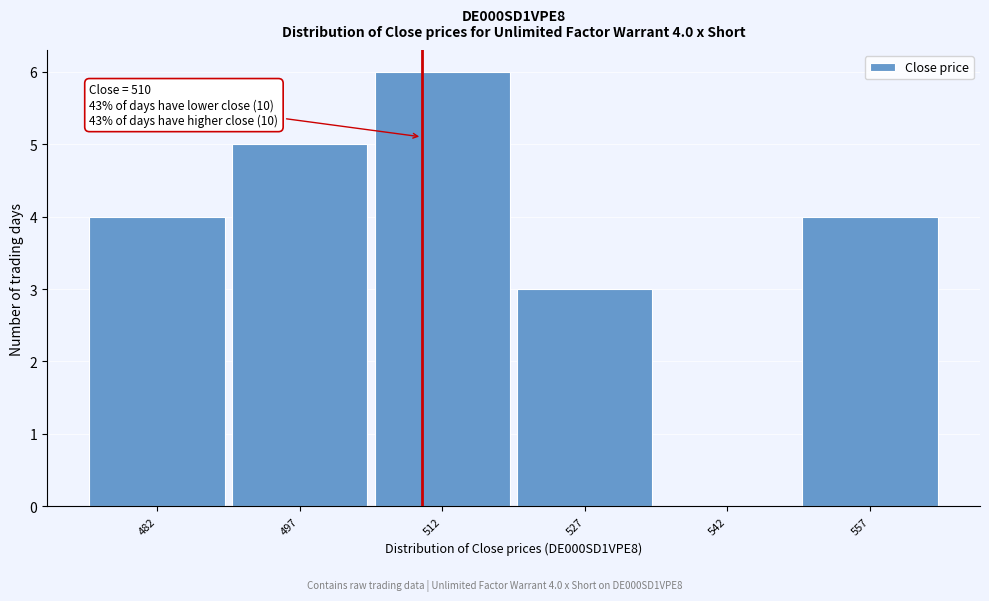

Over which range of the x-axis is the bar tallest?

505 to 520